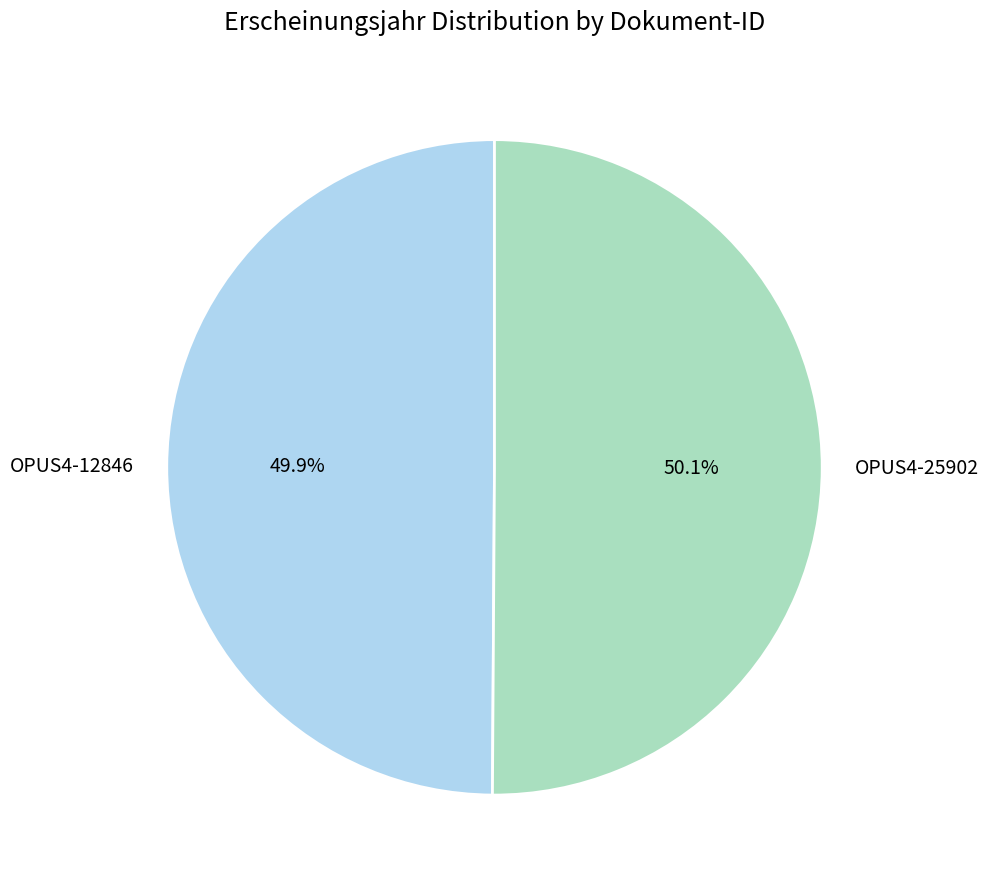

What percentage is the OPUS4-25902 slice, to the nearest percent?

50%